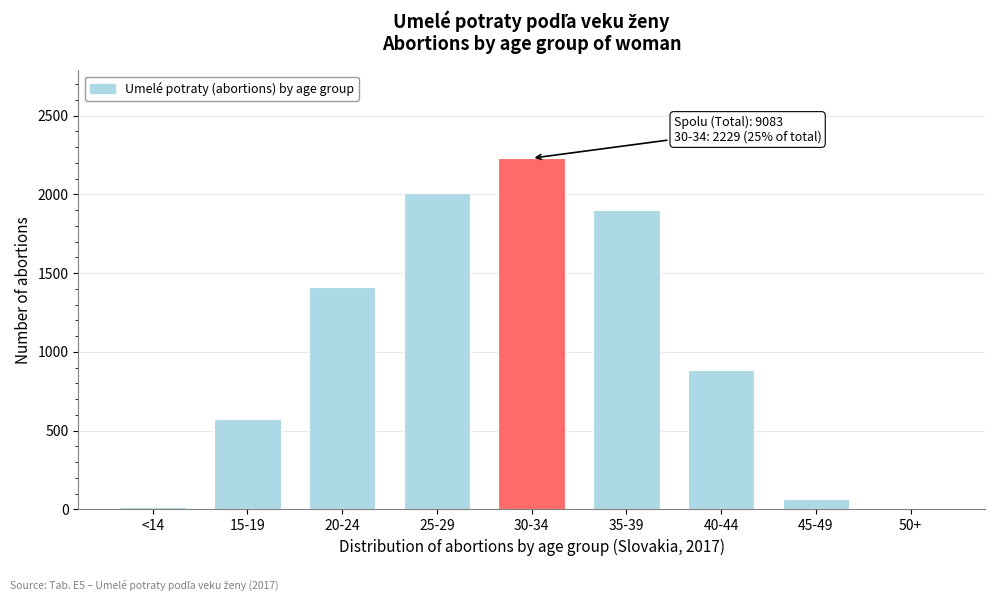

Is it true that the value at 40-44 is 883?

True